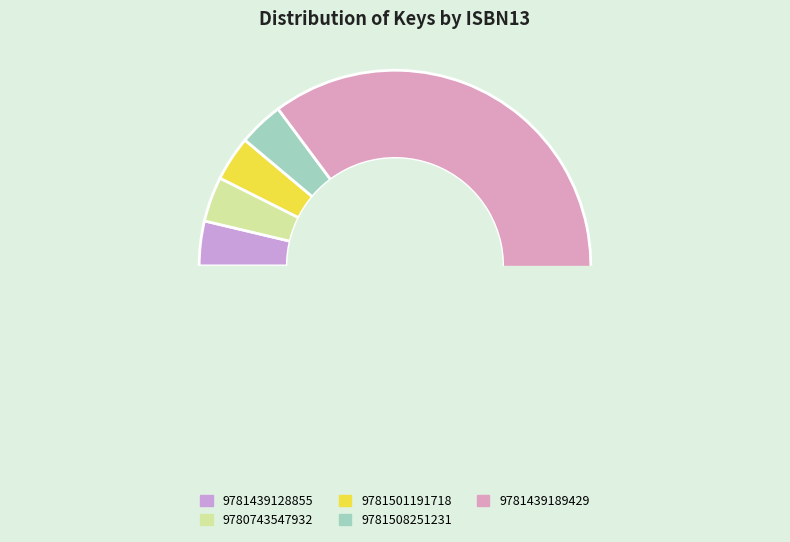

What is the total percentage of 9781508251231 and 9781501191718?

7.4%